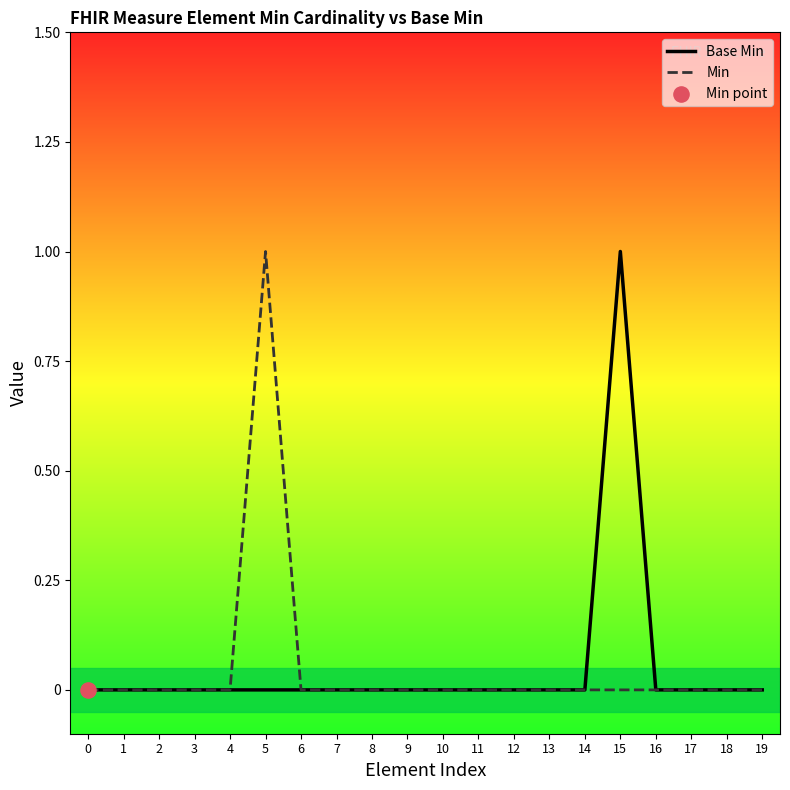

Which series contains the lowest Y value?

Base Min